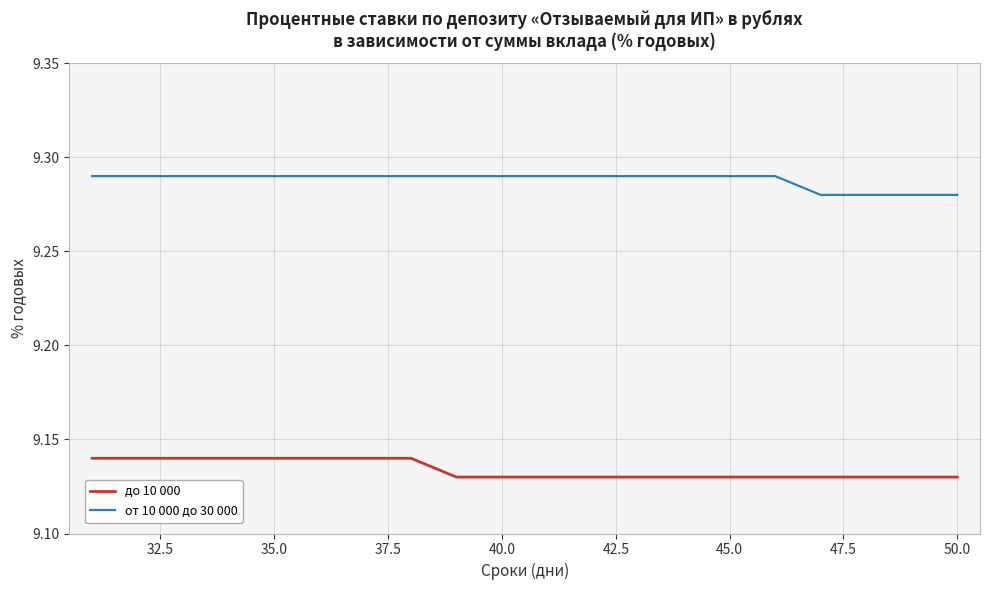

What are all the series names shown in the legend?

до 10 000, от 10 000 до 30 000